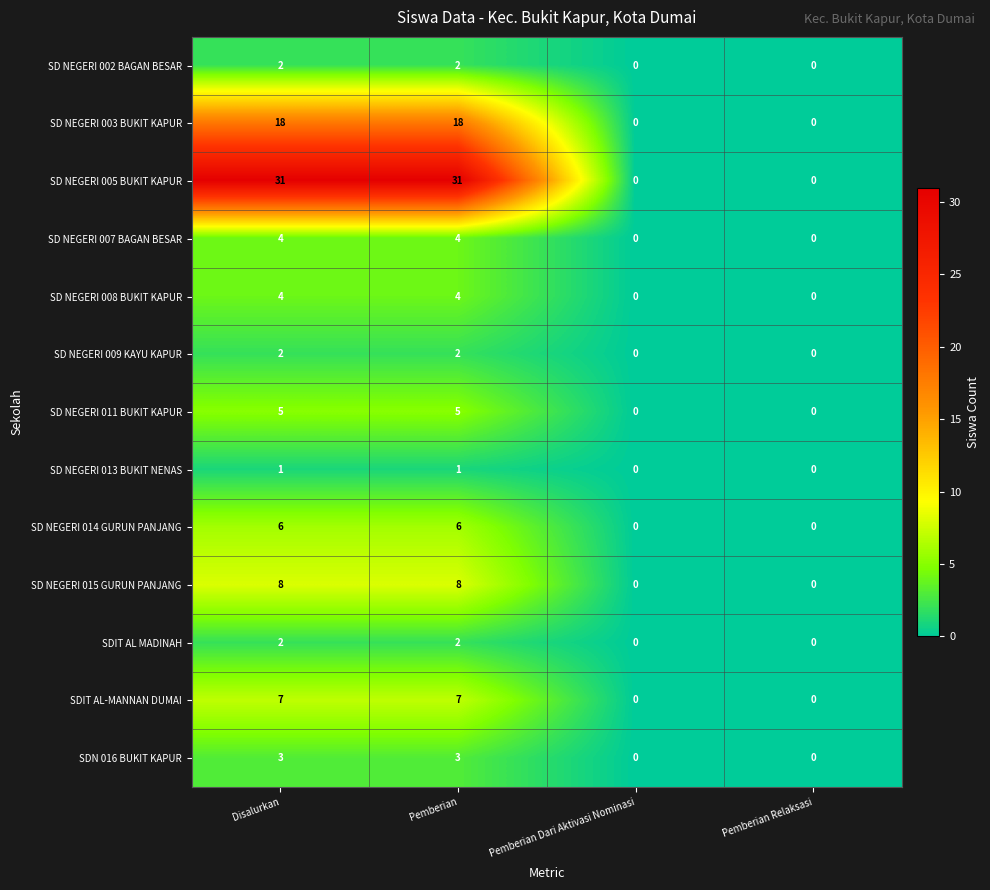

The value of SD NEGERI 002 BAGAN BESAR at Disalurkan is 1. True or false?

False